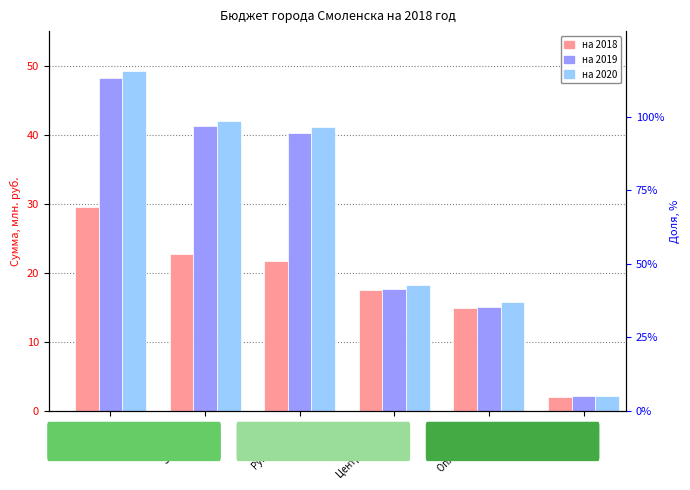

What position from the left is Руководство?

3